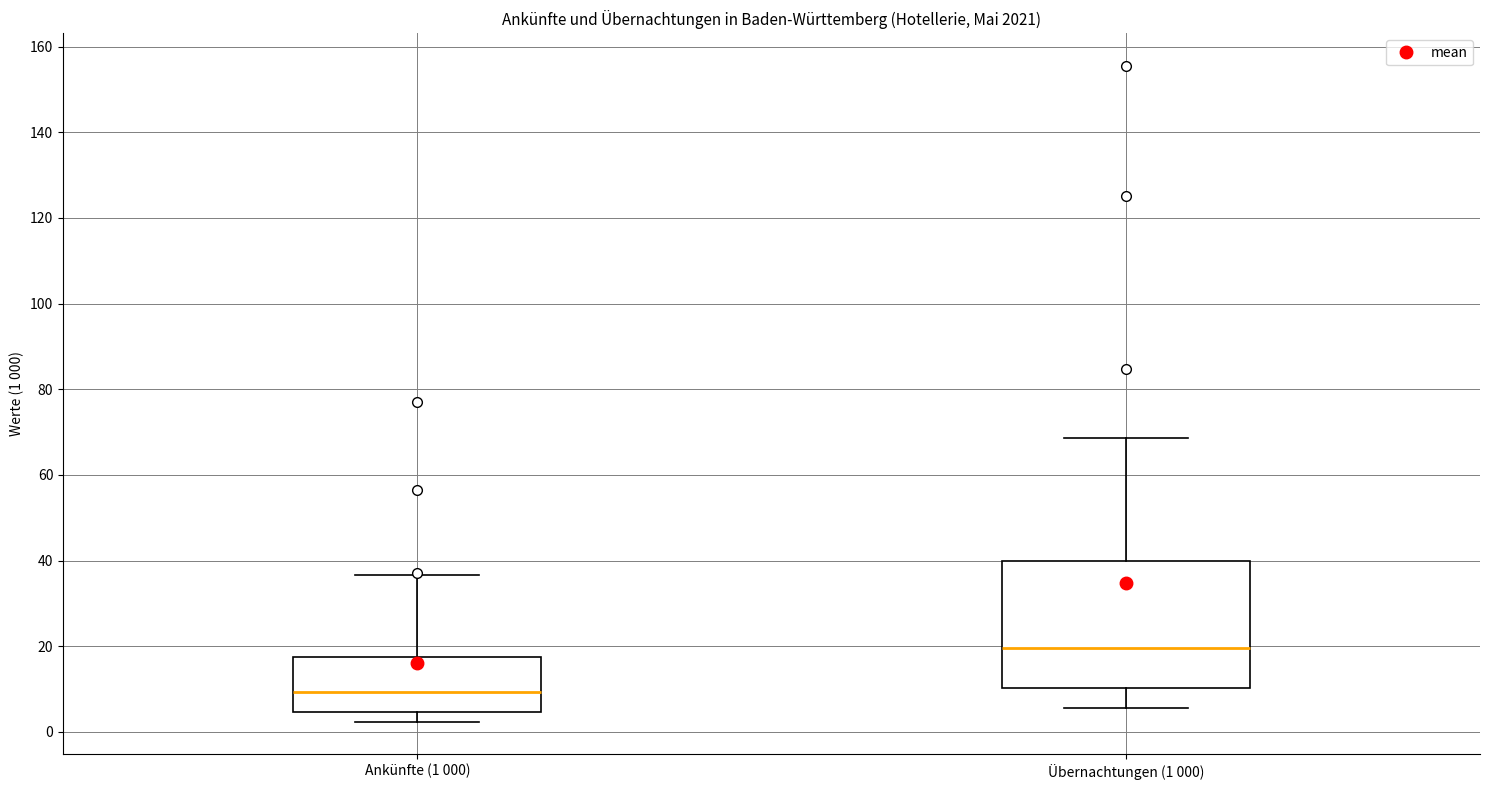

Comparing the boxes themselves (not the whiskers), which one is the tallest?

Übernachtungen (1 000)